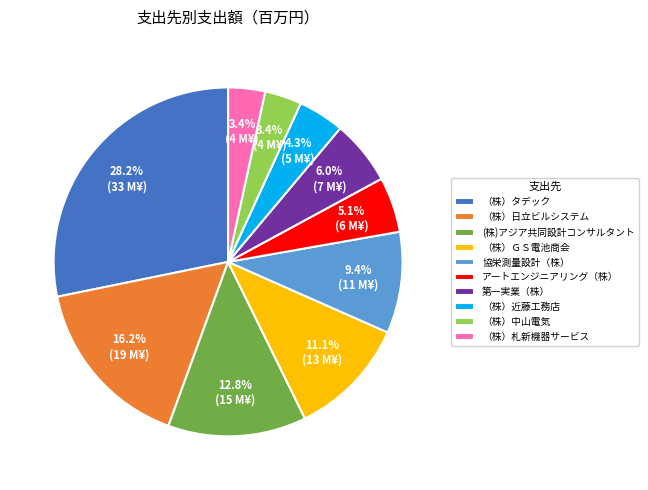

To the nearest percent, what is the difference between the （株）ＧＳ電池商会 and （株）近藤工務店 slice percentages?

7%